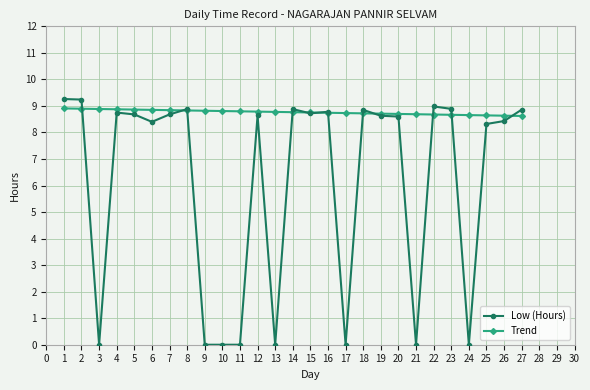

What is the value of the Trend point at the 15th from the left?

8.8